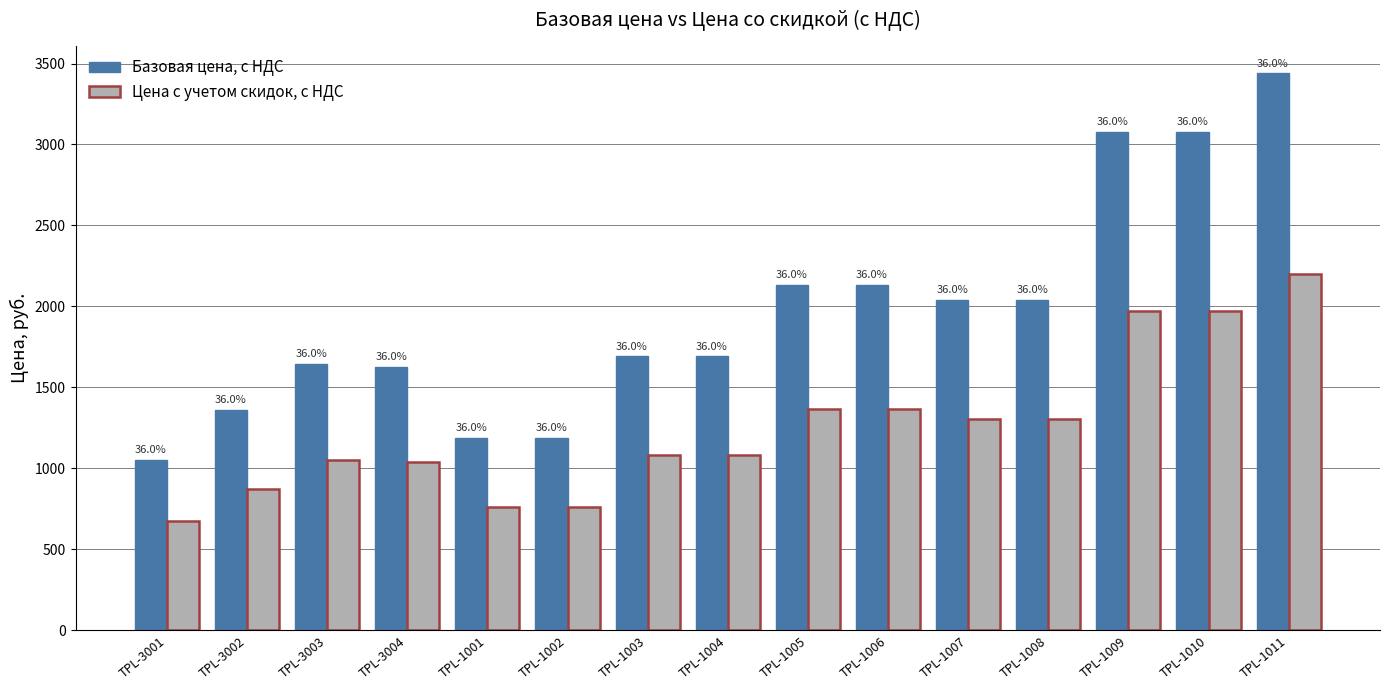

Are the bars horizontal?

No